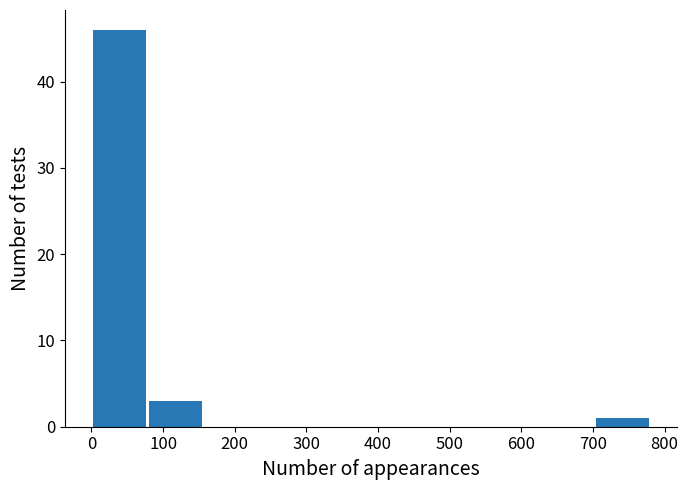

What is the height of the bar covering 702 to 780 on the x-axis? Neither the bar edges nor the heights are printed on the chart, so give them approximately, as read against the axes.

1